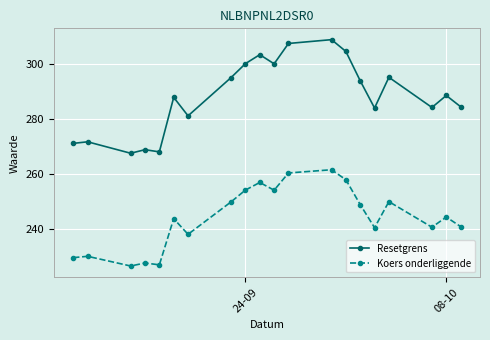

Which series has the largest range (max minus min)?

Resetgrens